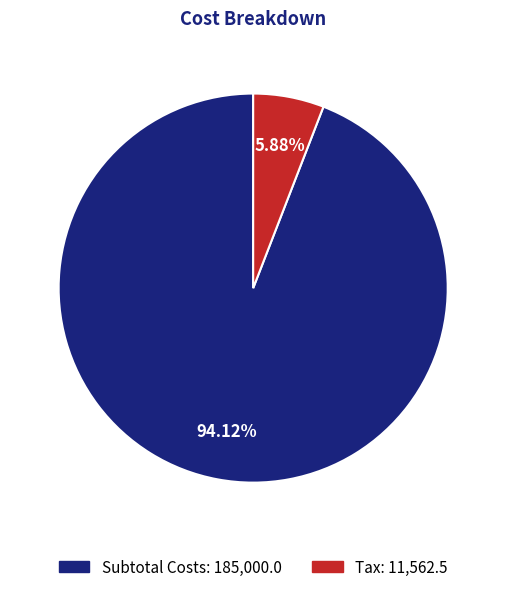

How many slices are in this pie chart?

2